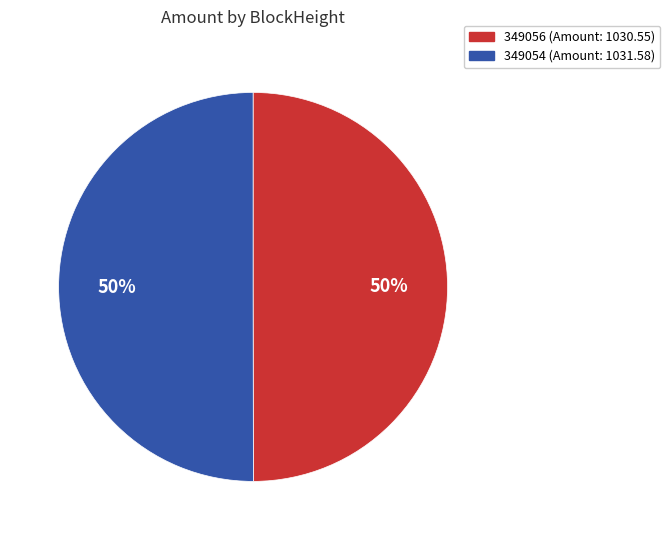

Do 349056 and 349054 together represent more than half of the pie?

Yes